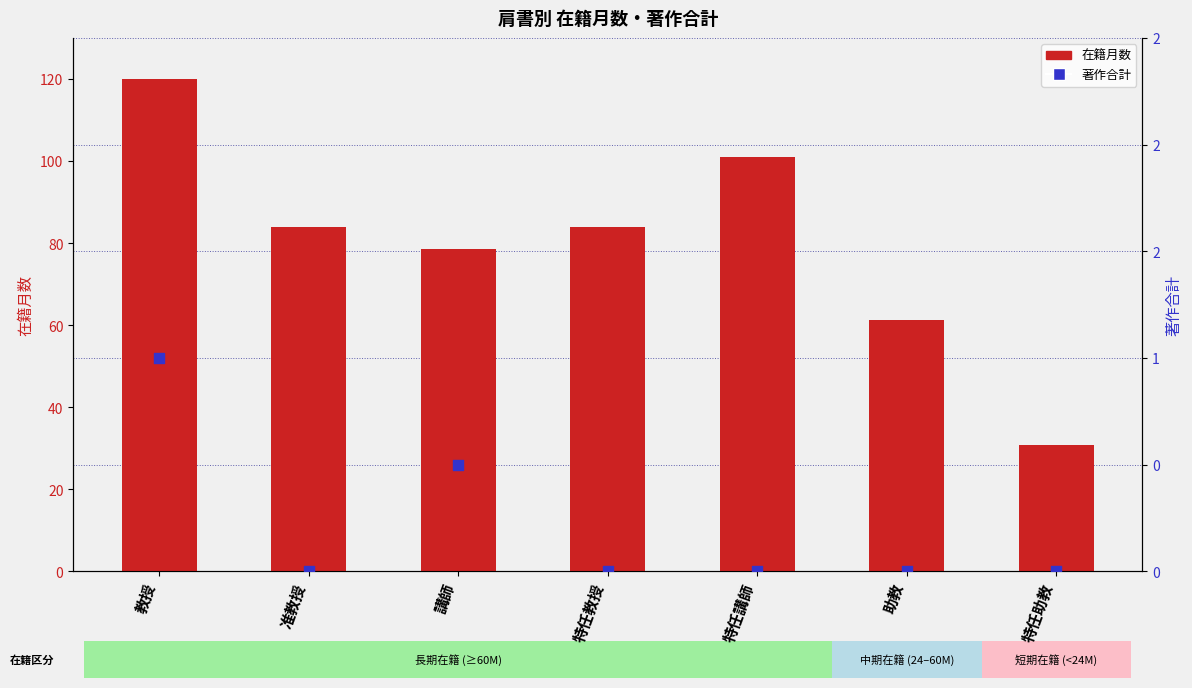

At how many categories does at least one series exceed 77?

5